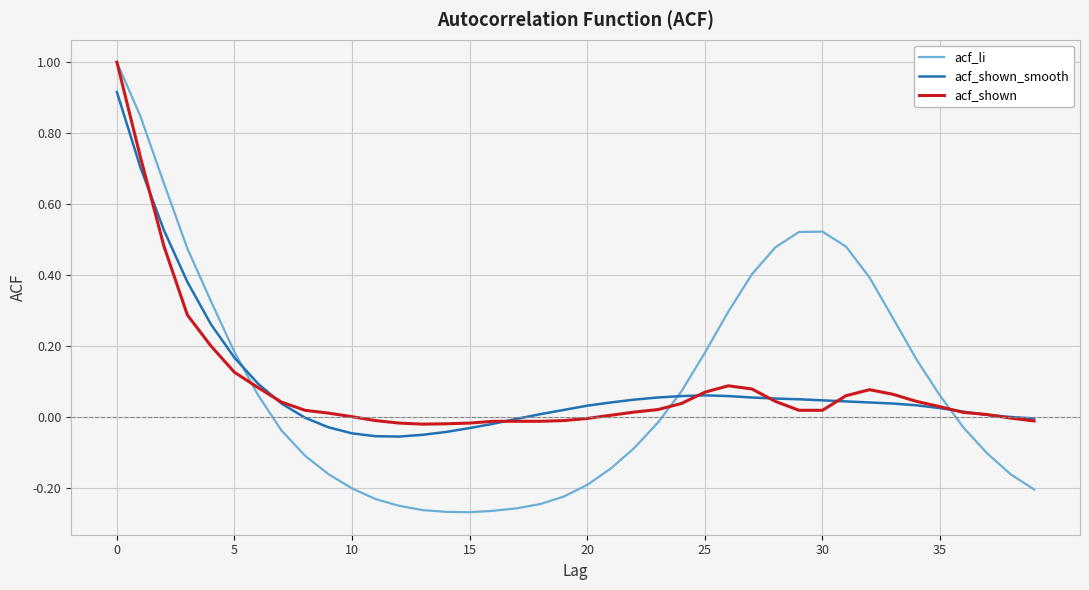

What is the maximum value shown in the chart?

1.0